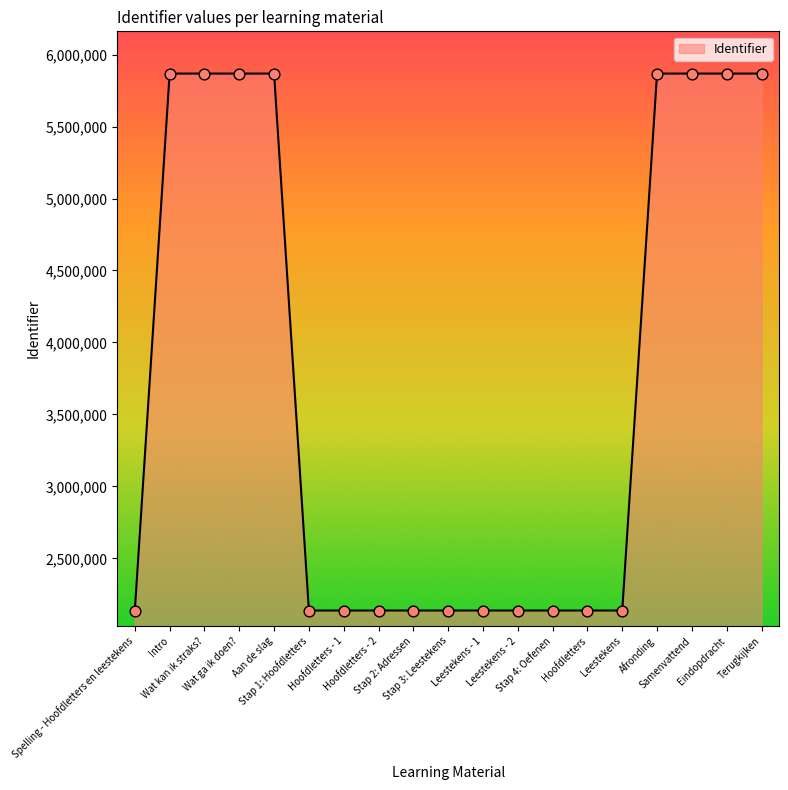

Approximately how many times larger is the value at Hoofdletters compared to Leestekens - 1?

1.0